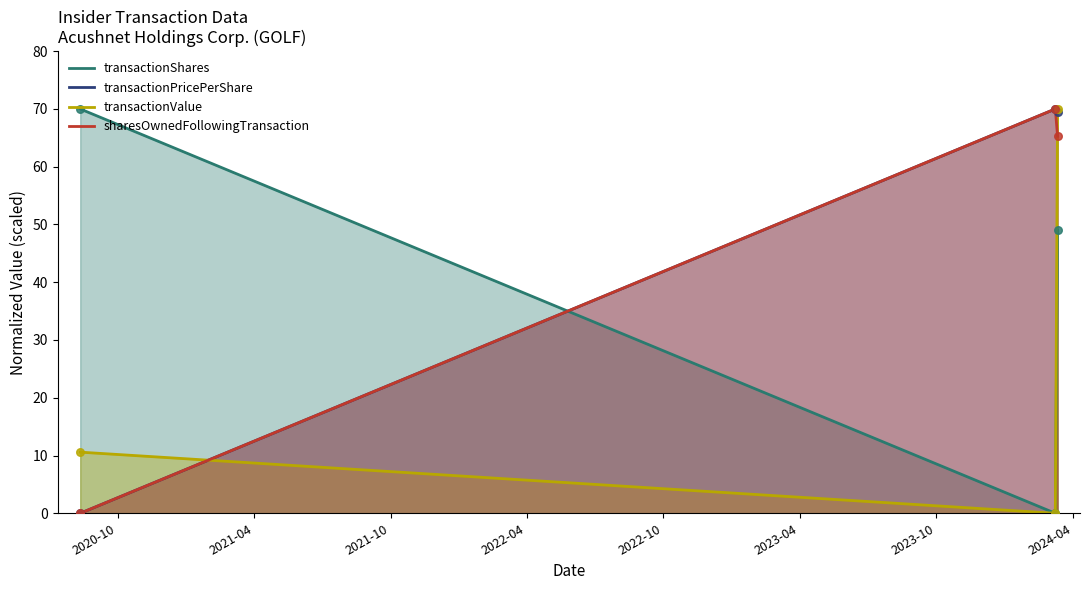

Is the value of sharesOwnedFollowingTransaction at 2024-03-11 greater than the value of transactionValue at 2020-08-12?

Yes